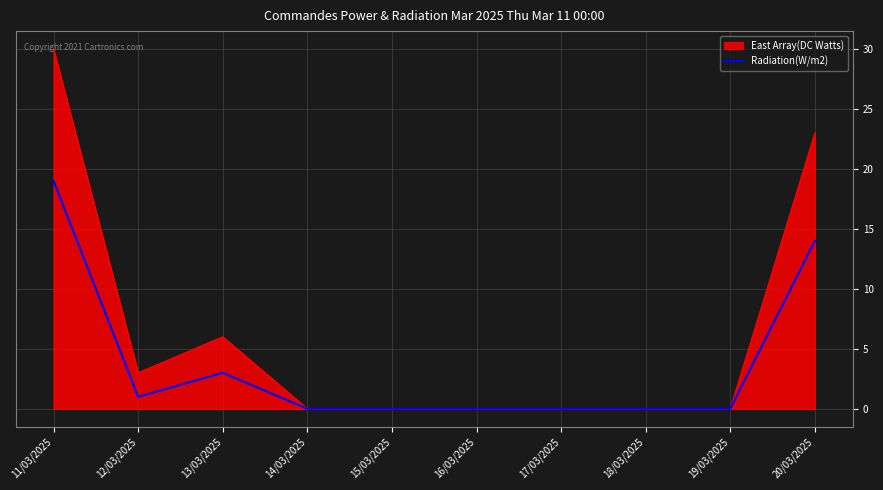

List the series in order of their peak value, lowest first.

Radiation(W/m2), East Array(DC Watts)